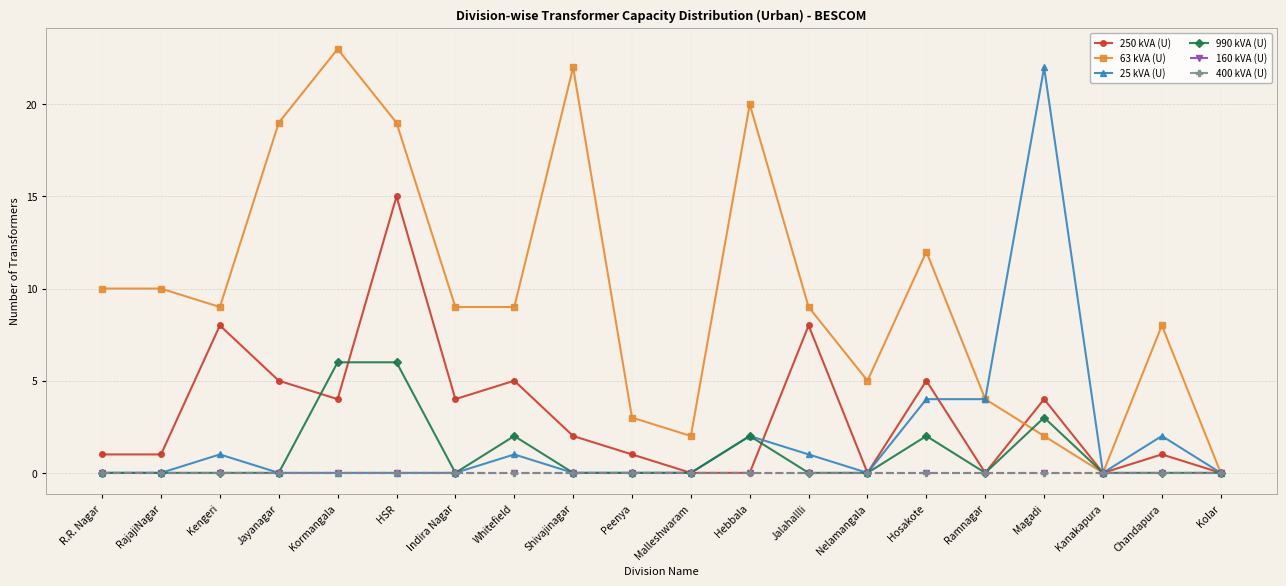

Is this an area chart (filled region under the line)?

No